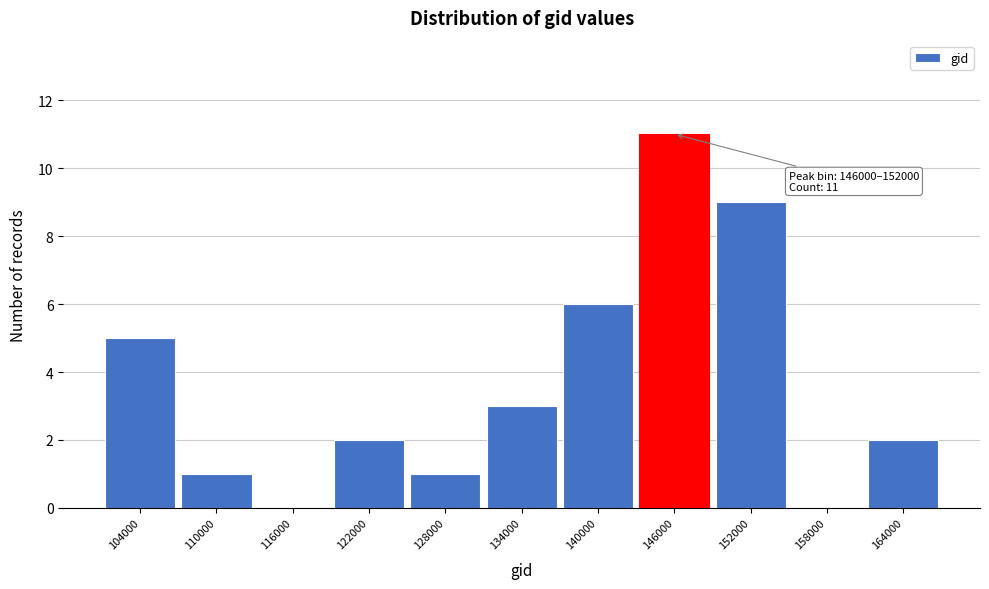

Reading left to right, list all the values displayed in this chart.

104000=5	110000=1	116000=0	122000=2	128000=1	134000=3	140000=6	146000=11	152000=9	158000=0	164000=2